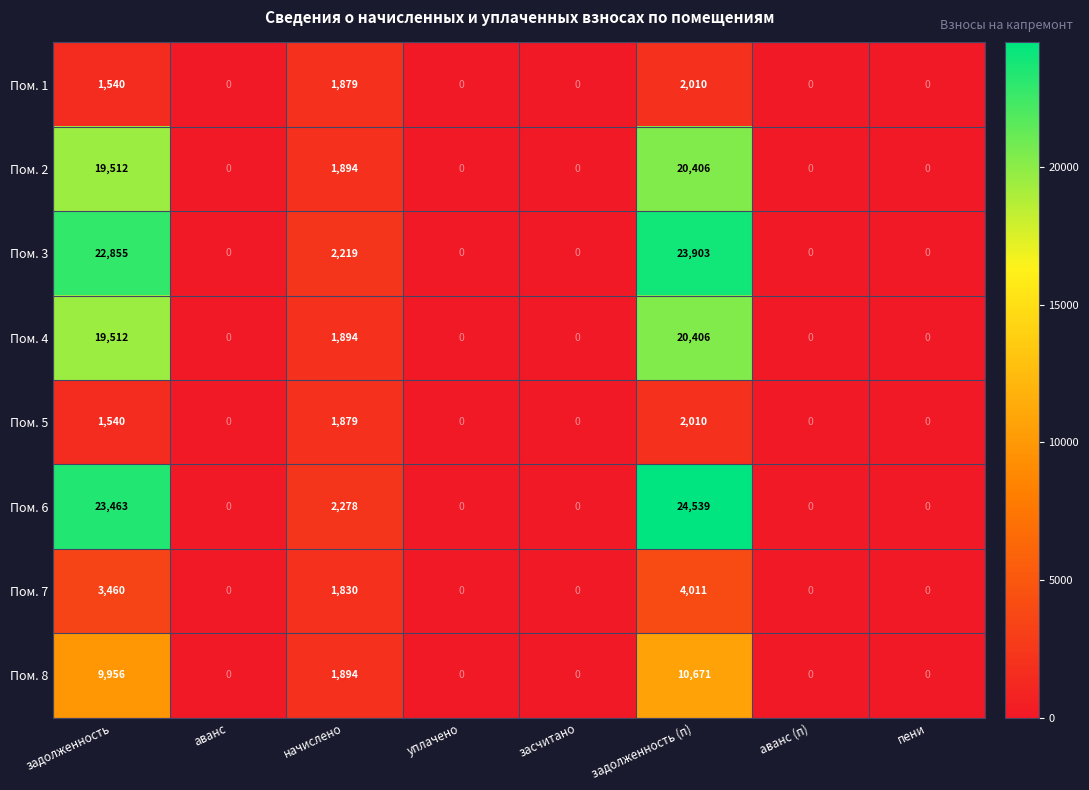

What is the sum of all Пом. 5 values?

5429